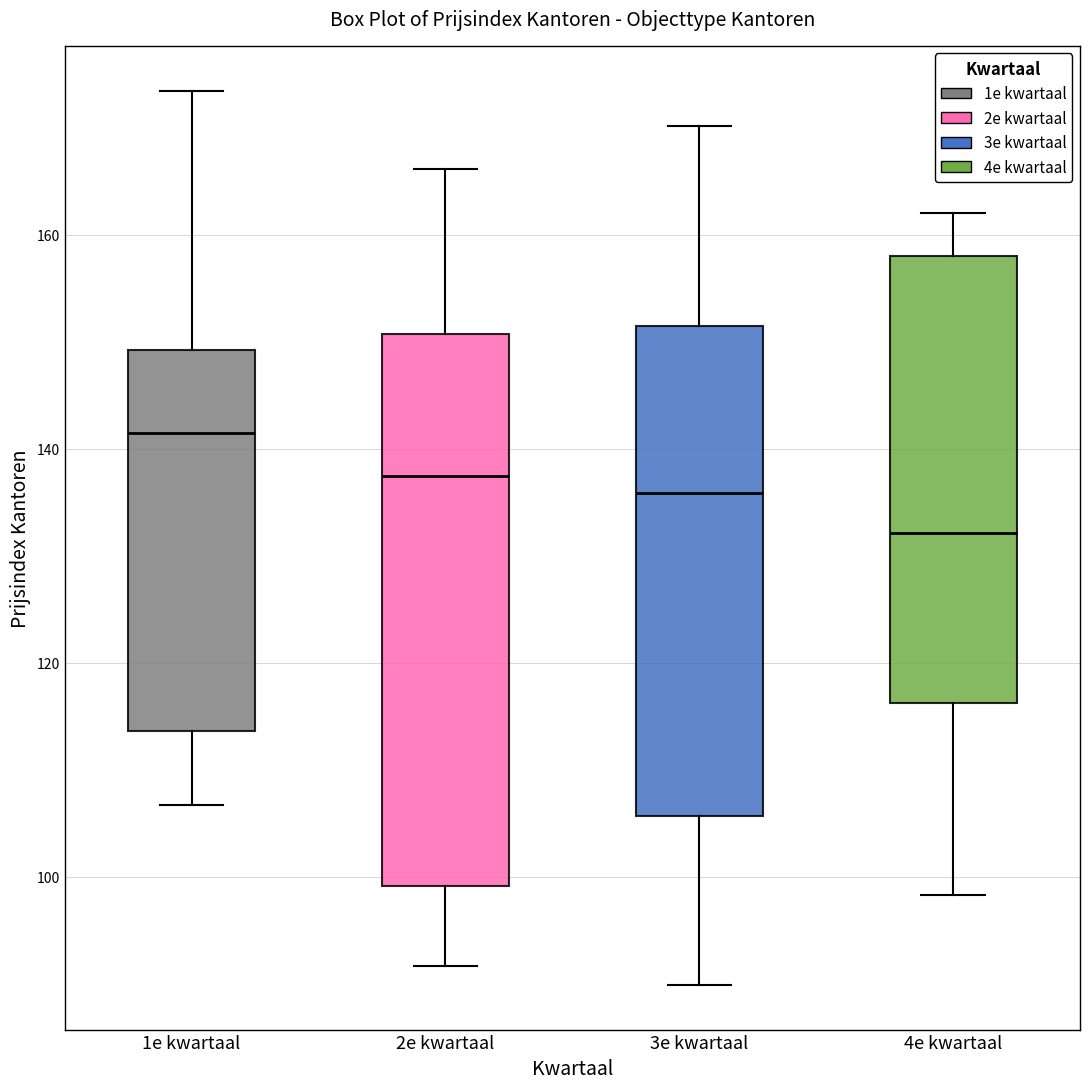

Reading left to right, transcribe this box plot: for each box, give where its median line is, the range the box spans, and where its two whiskers end, as read against the y-axis. The values are not printed on the chart, so give them approximately, as read against the axis.

1e kwartaal: median 142, box 114 to 150, whiskers 106 to 174
2e kwartaal: median 138, box 100 to 150, whiskers 92 to 166
3e kwartaal: median 136, box 106 to 152, whiskers 90 to 170
4e kwartaal: median 132, box 116 to 158, whiskers 98 to 162